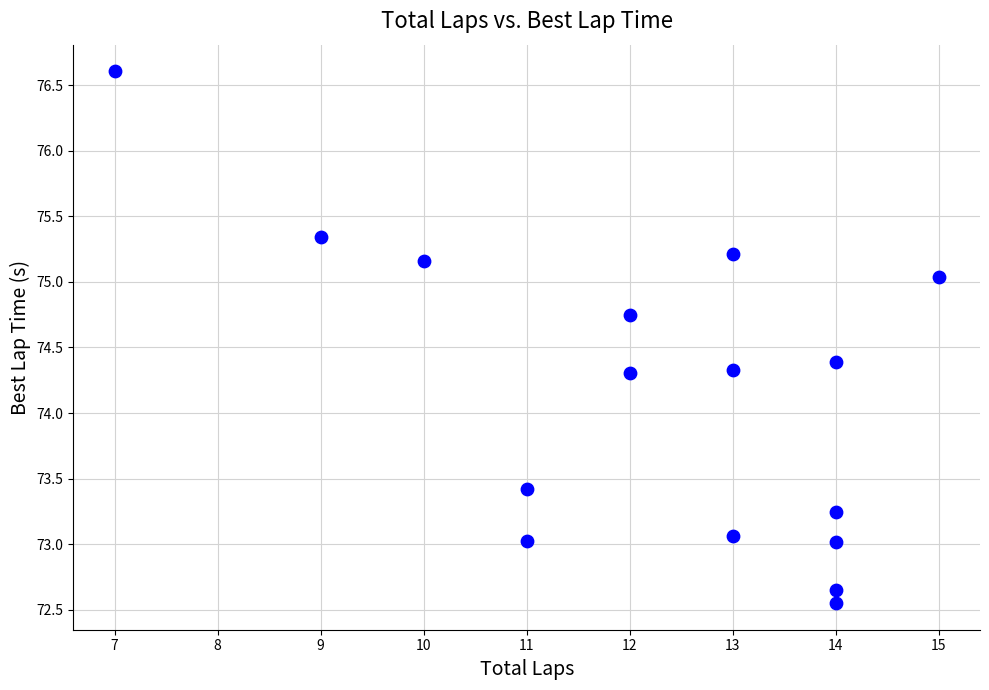

What is the range of Y values (max minus min)?

4.1